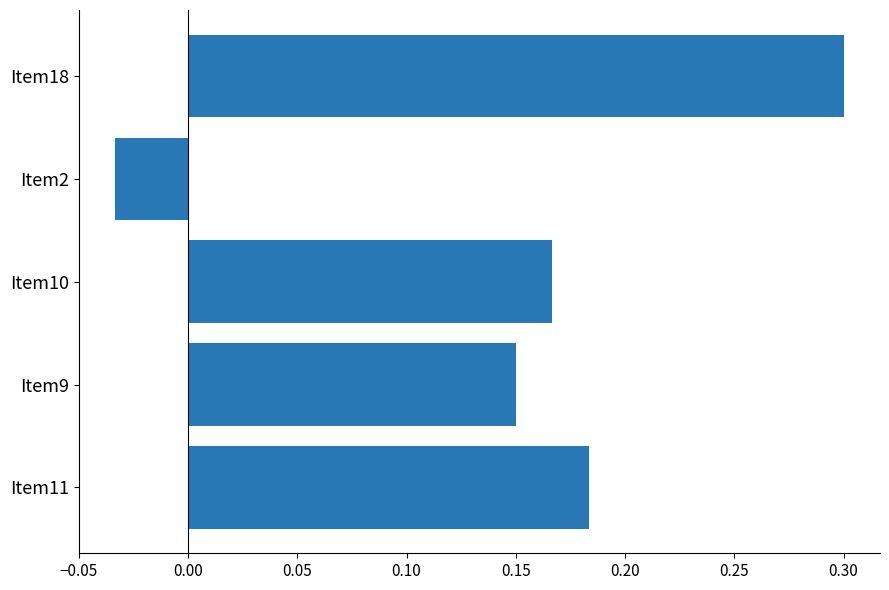

What is the label of the 1st bar from the bottom?

Item11